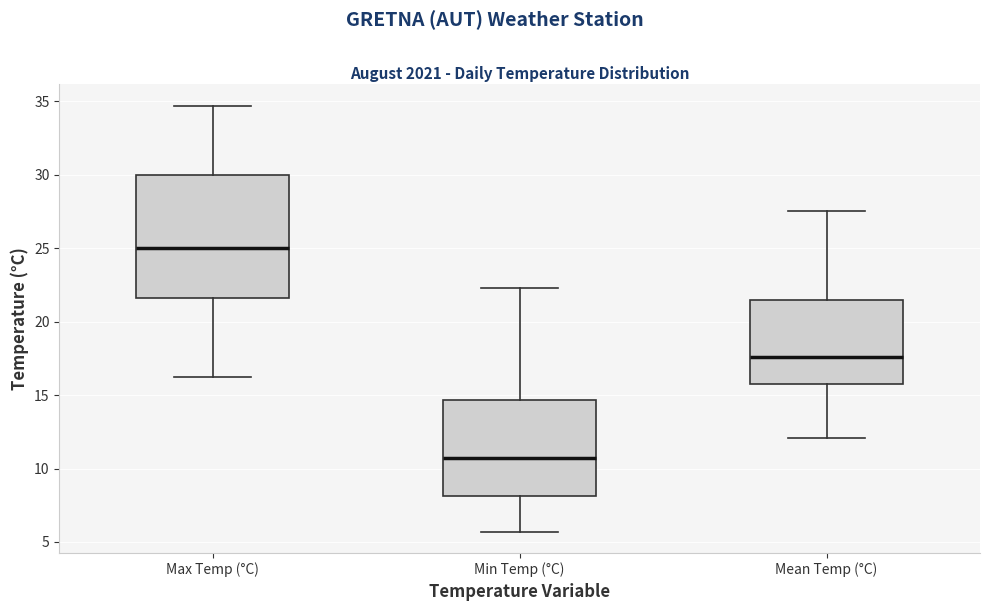

Reading left to right, transcribe this box plot: for each box, give where its median line is, the range the box spans, and where its two whiskers end, as read against the y-axis. The values are not printed on the chart, so give them approximately, as read against the axis.

Max Temp (°C): median 25.0, box 21.5 to 30.0, whiskers 16.0 to 34.5
Min Temp (°C): median 10.5, box 8.0 to 14.5, whiskers 5.5 to 22.5
Mean Temp (°C): median 17.5, box 16.0 to 21.5, whiskers 12.0 to 27.5